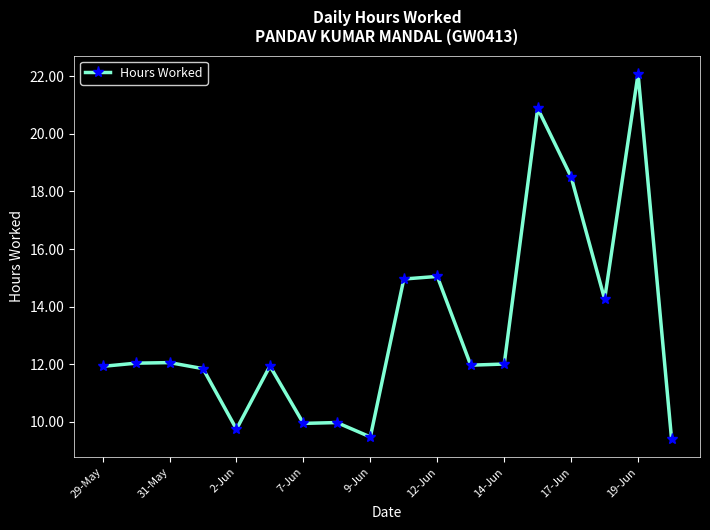

What is the difference between the maximum and minimum values?

12.7